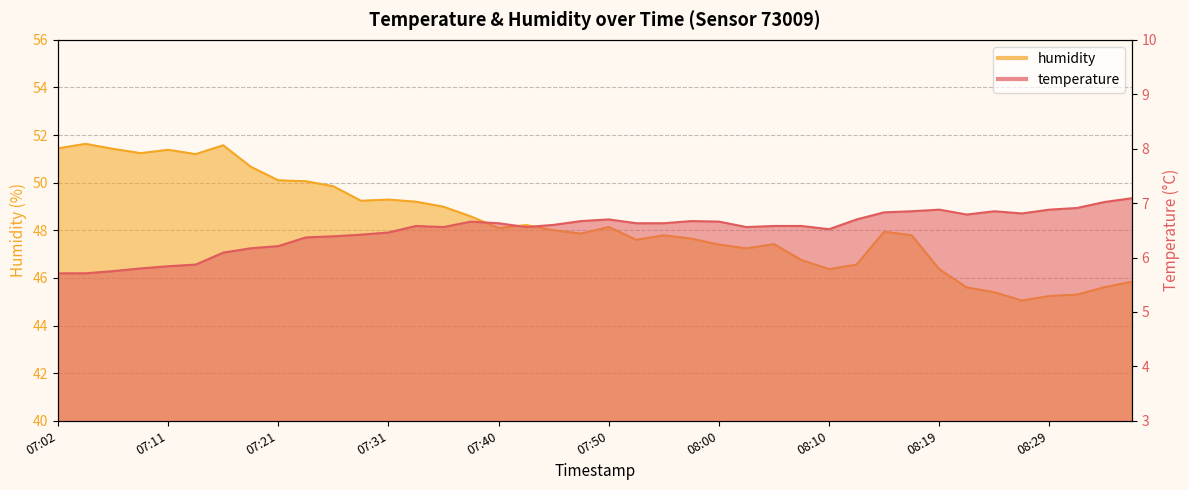

What is the difference between the maximum and minimum values in the temperature series?

1.4